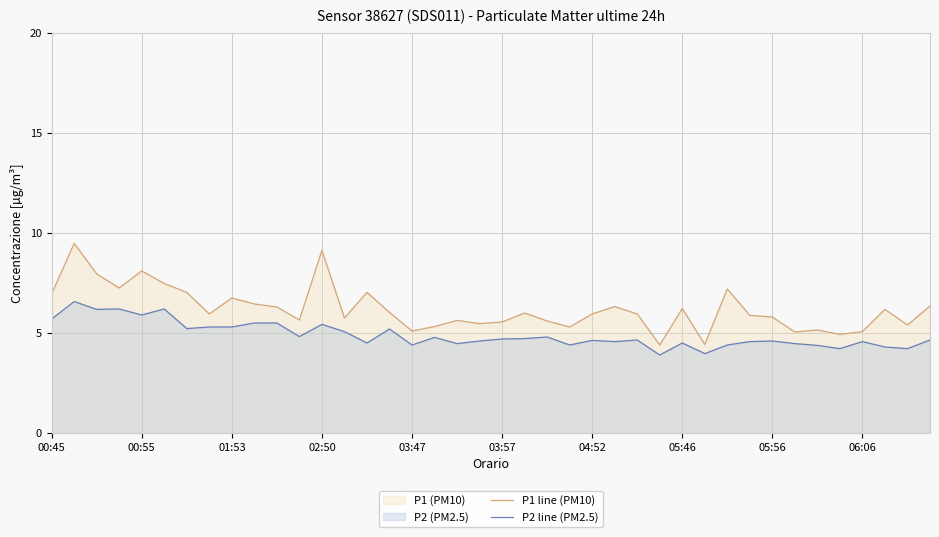

What is the value of the P1 line (PM10) point at the 7th from the left?

7.0